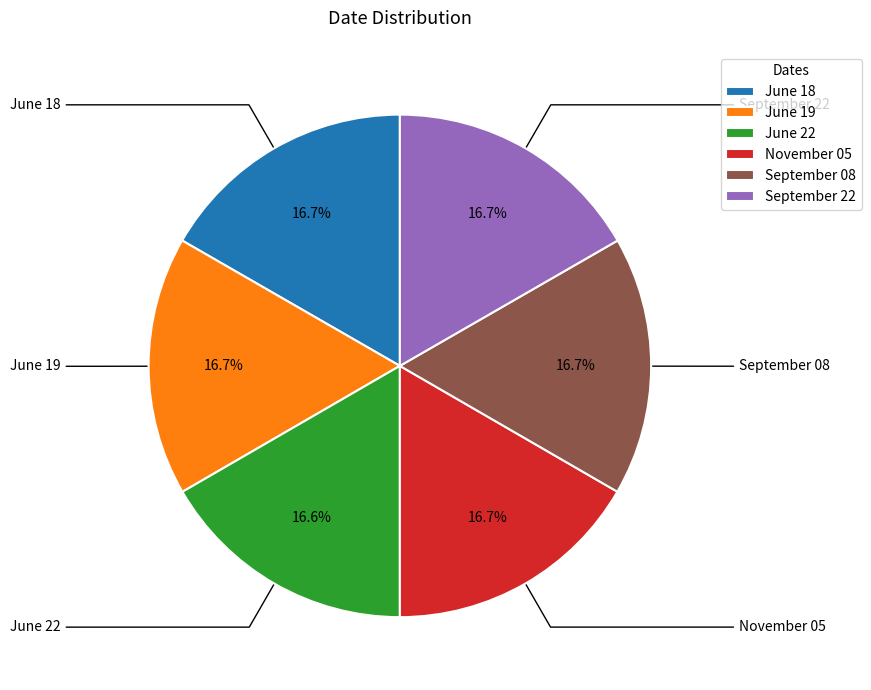

Combined, do September 08 and June 22 account for over 50%?

No